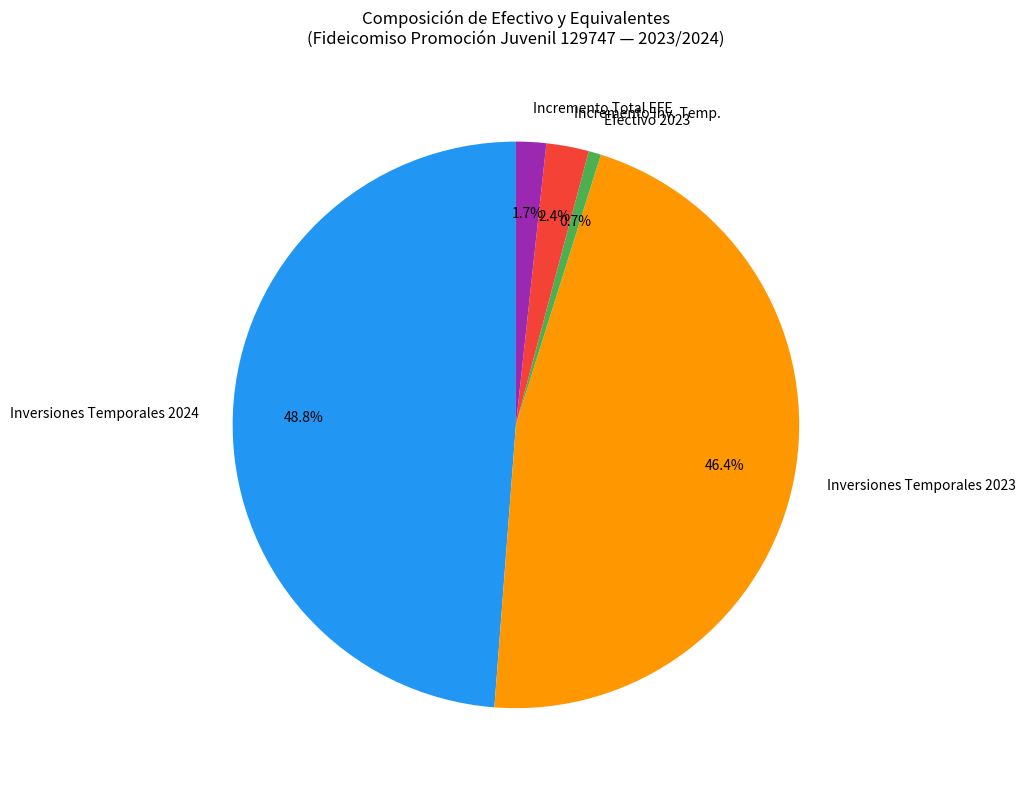

What is the smallest slice in the pie chart?

Efectivo 2023